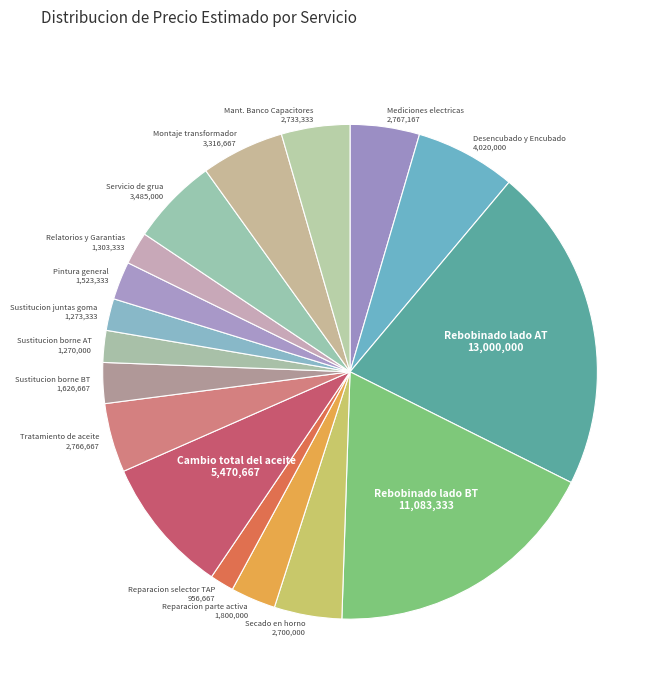

To the nearest percent, what is the average slice percentage?

6%